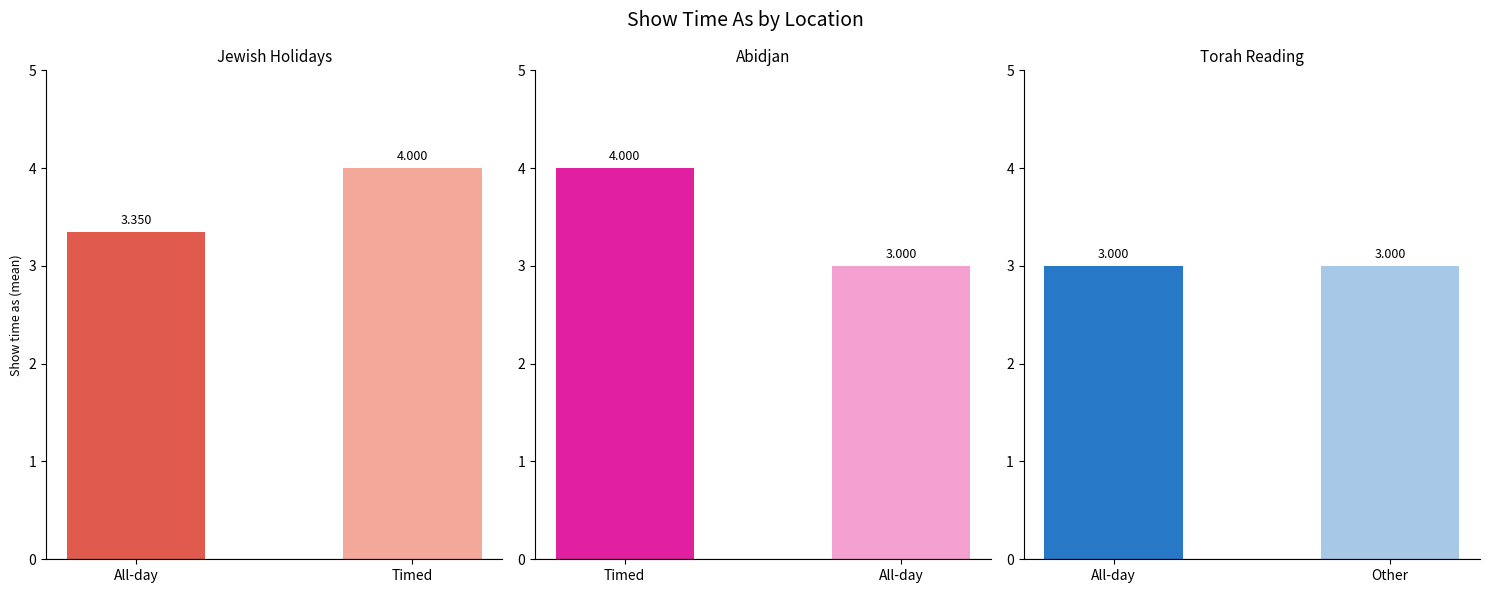

Reading right to left, list all the values displayed in this chart.

Jewish Holidays: 4.0	3.4
Abidjan: 3.0	4.0
Torah Reading: 3.0	3.0